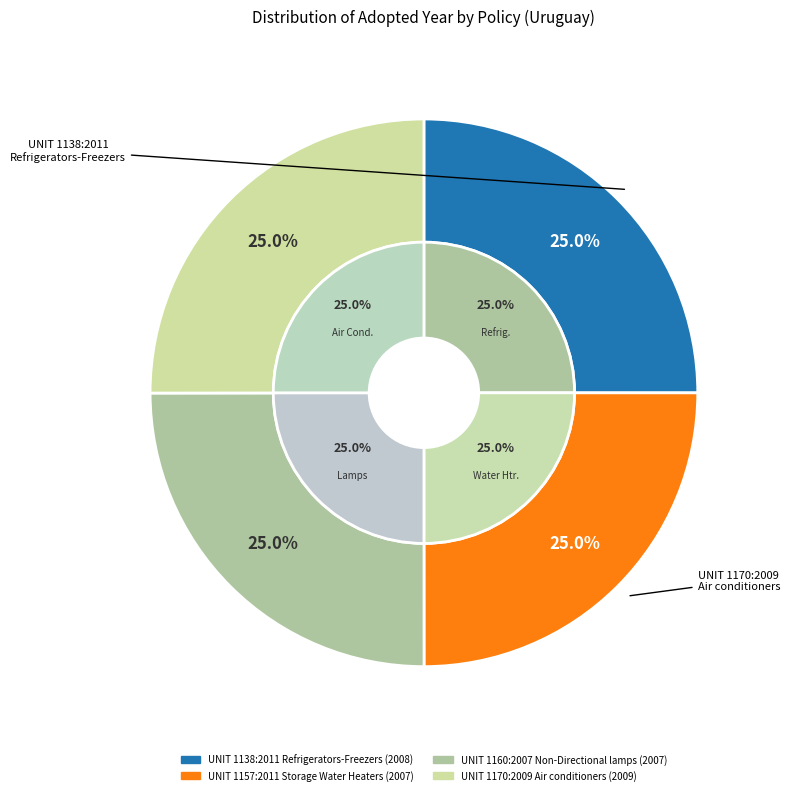

How many segments does this pie chart have?

4